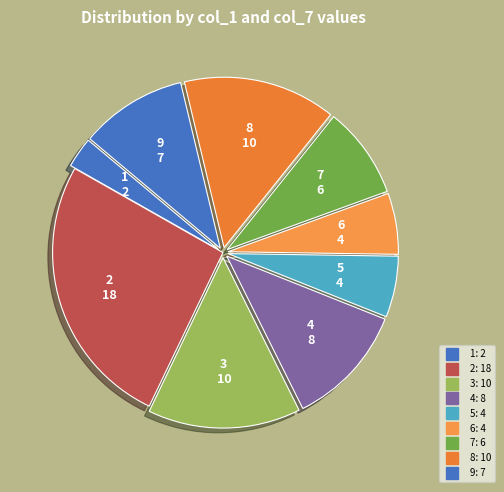

Count the number of slices in the pie.

9